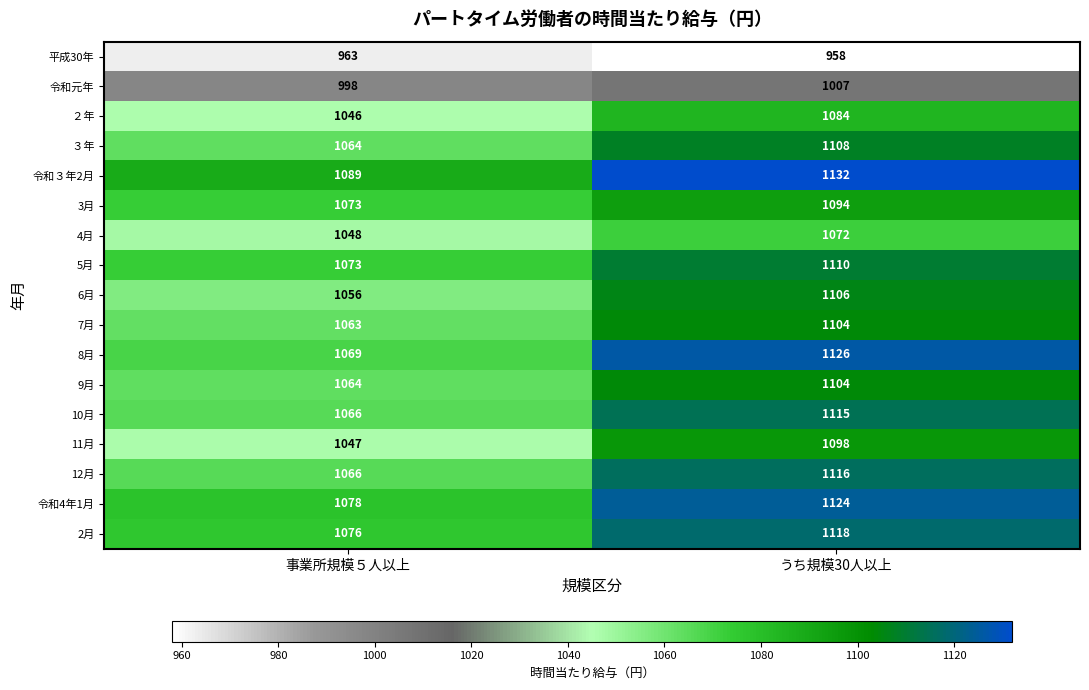

Which label corresponds to the smallest value in the chart?

うち規模30人以上